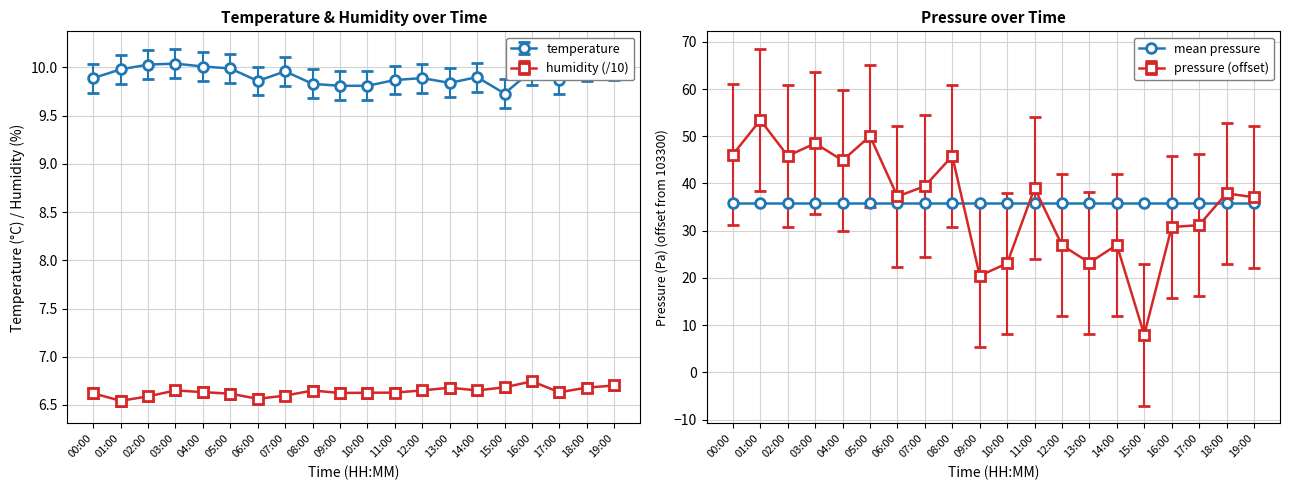

Count the humidity values in the range 6 to 7.

20